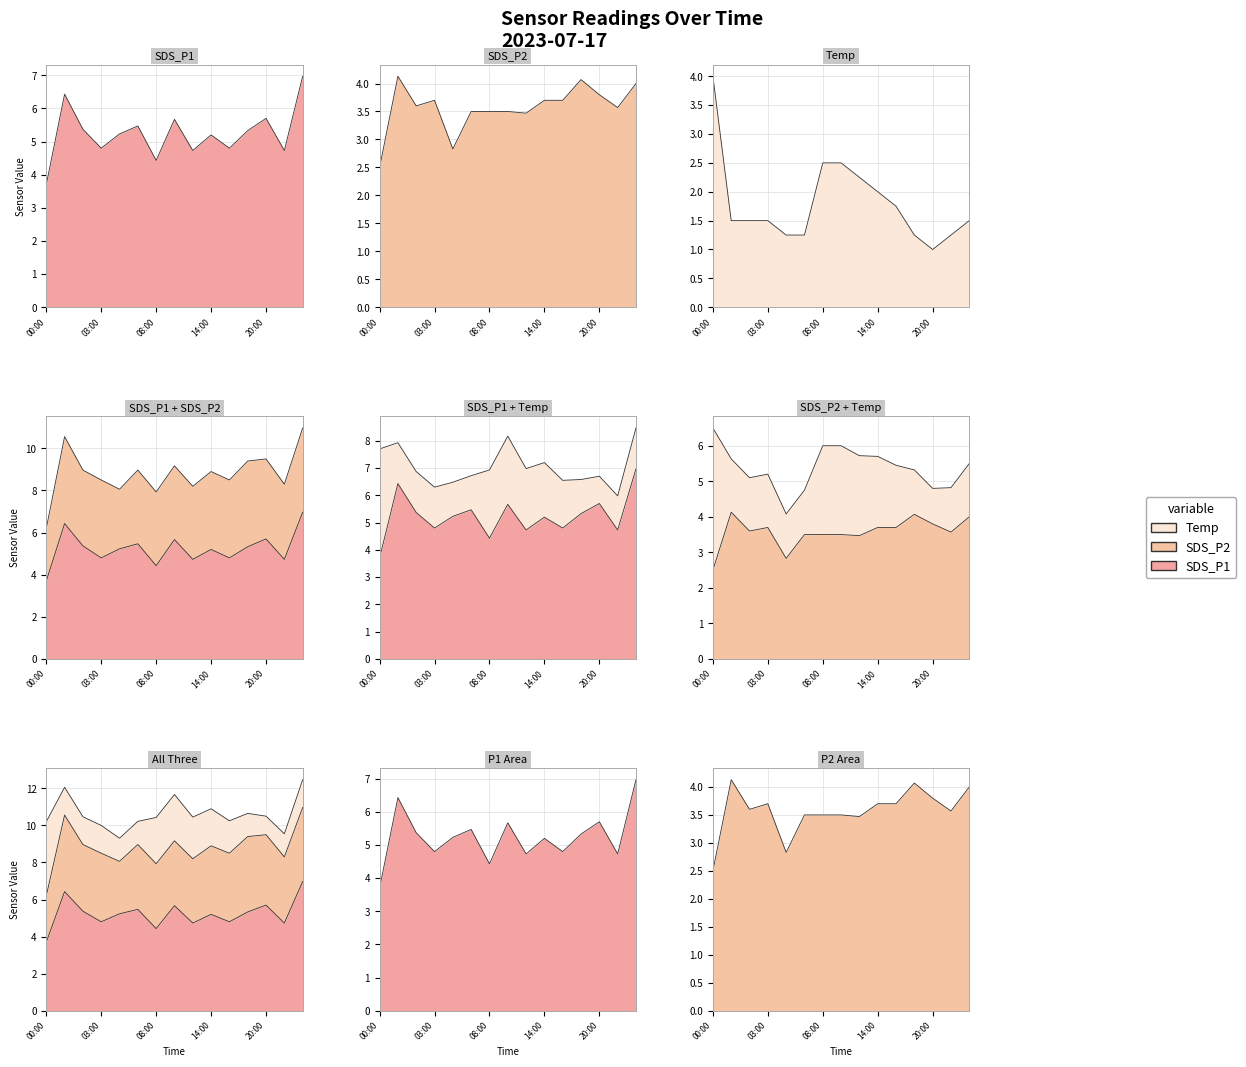

The value of SDS_P2 at 06:00 is 5.1. True or false?

False